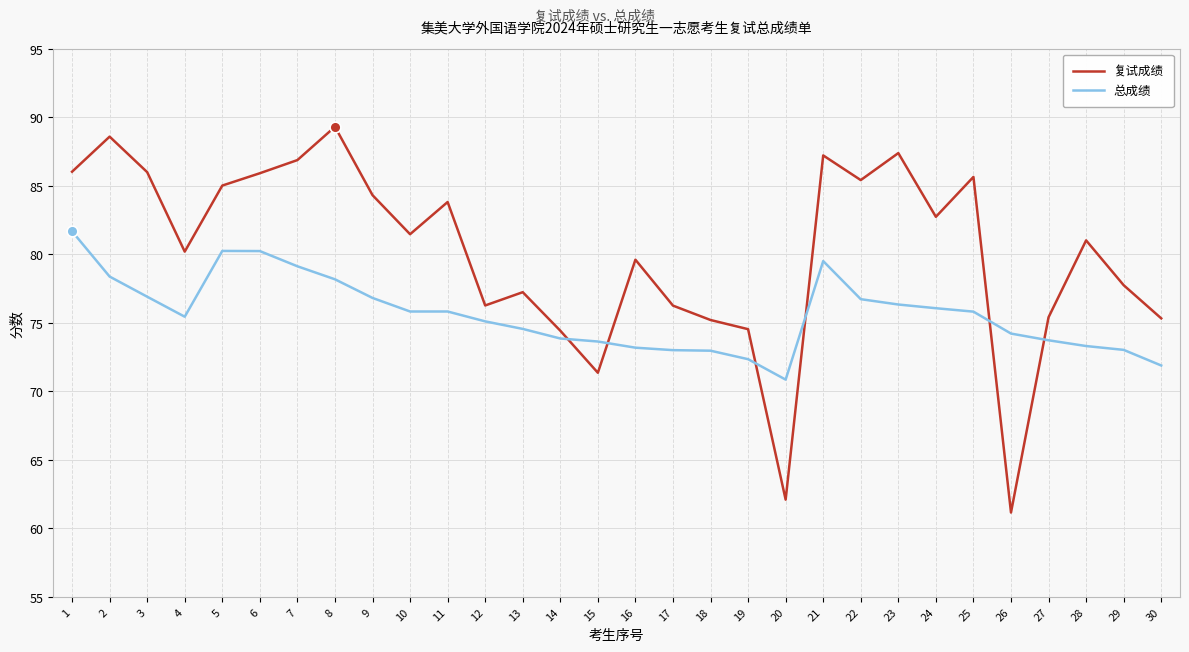

Which series changed the most between 15 and 27?

复试成绩